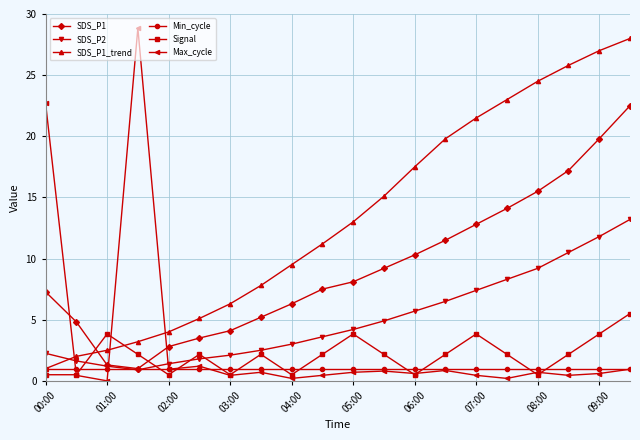

How many categories are shown in the chart?

20